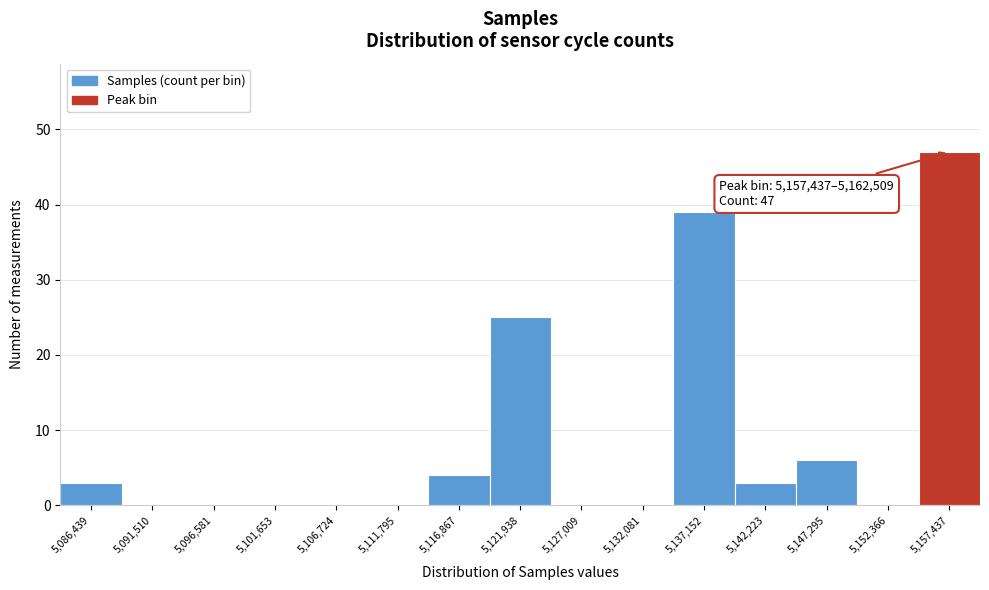

Reading left to right, list all the values displayed in this chart.

5,086,439=3	5,091,510=0	5,096,581=0	5,101,653=0	5,106,724=0	5,111,795=0	5,116,867=4	5,121,938=25	5,127,009=0	5,132,081=0	5,137,152=39	5,142,223=3	5,147,295=6	5,152,366=0	5,157,437=47